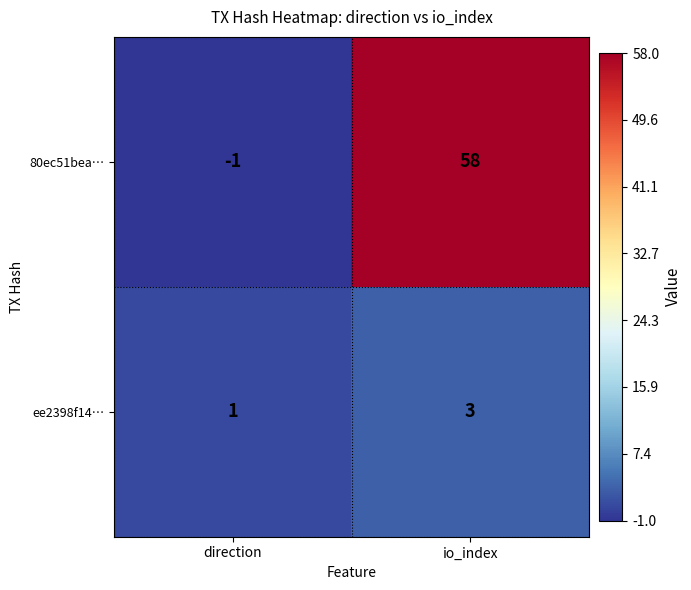

Which category has the lowest value in the 80ec51bea… series?

direction